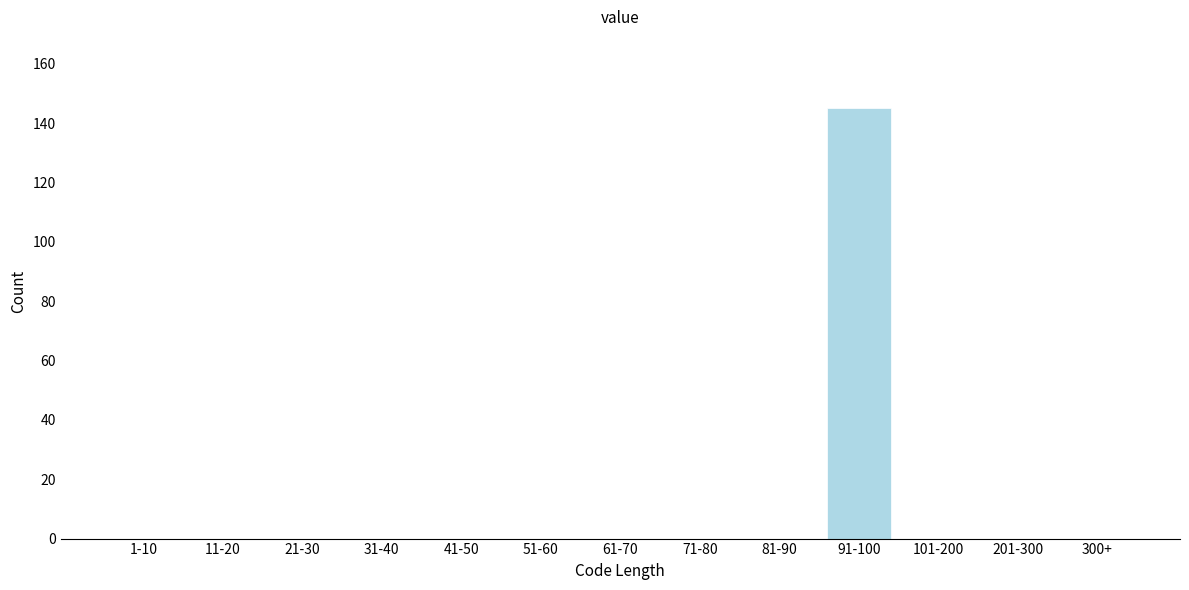

Reading left to right, list all the values displayed in this chart.

1-10=0	11-20=0	21-30=0	31-40=0	41-50=0	51-60=0	61-70=0	71-80=0	81-90=0	91-100=145	101-200=0	201-300=0	300+=0